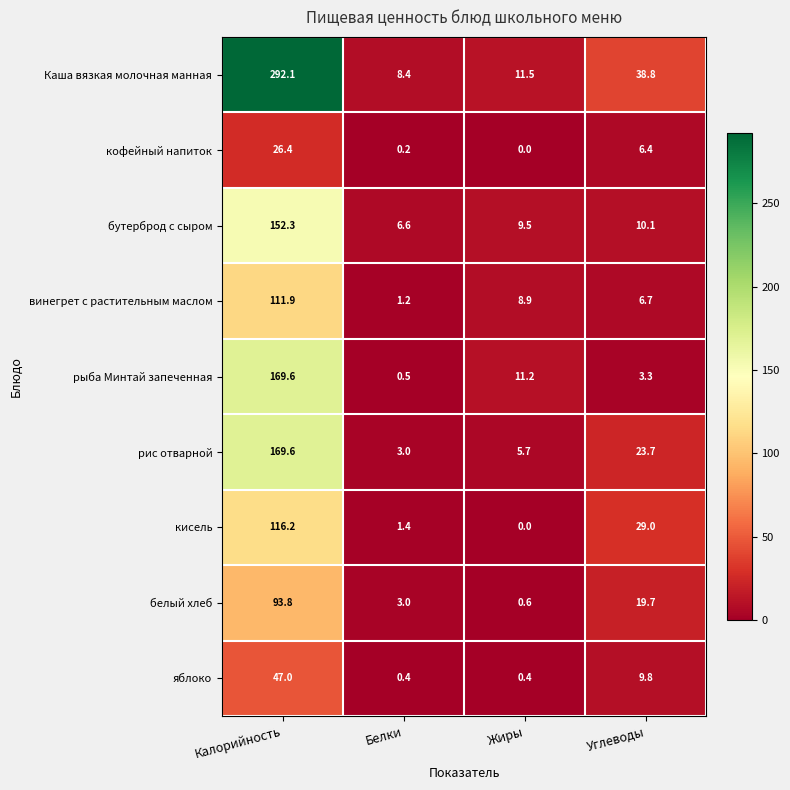

Which series changed the most between Жиры and Углеводы?

кисель